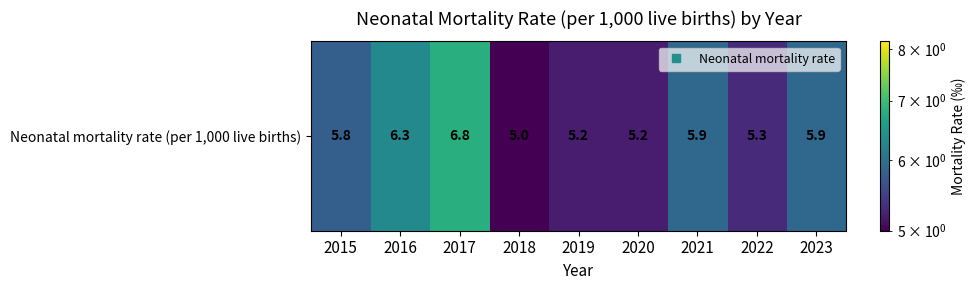

What is the ratio of the value at 2019 to the value at 2022?

1.0